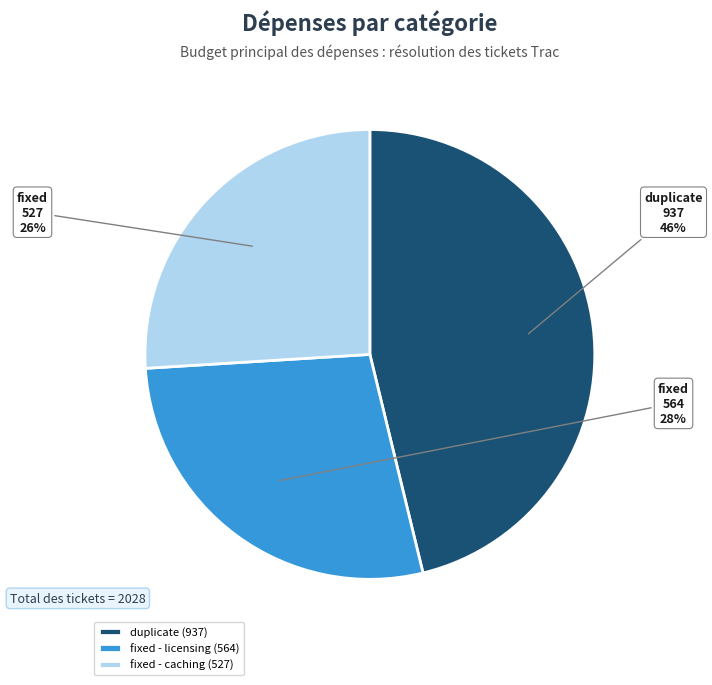

What percentage is the duplicate (937) slice, to the nearest percent?

46%